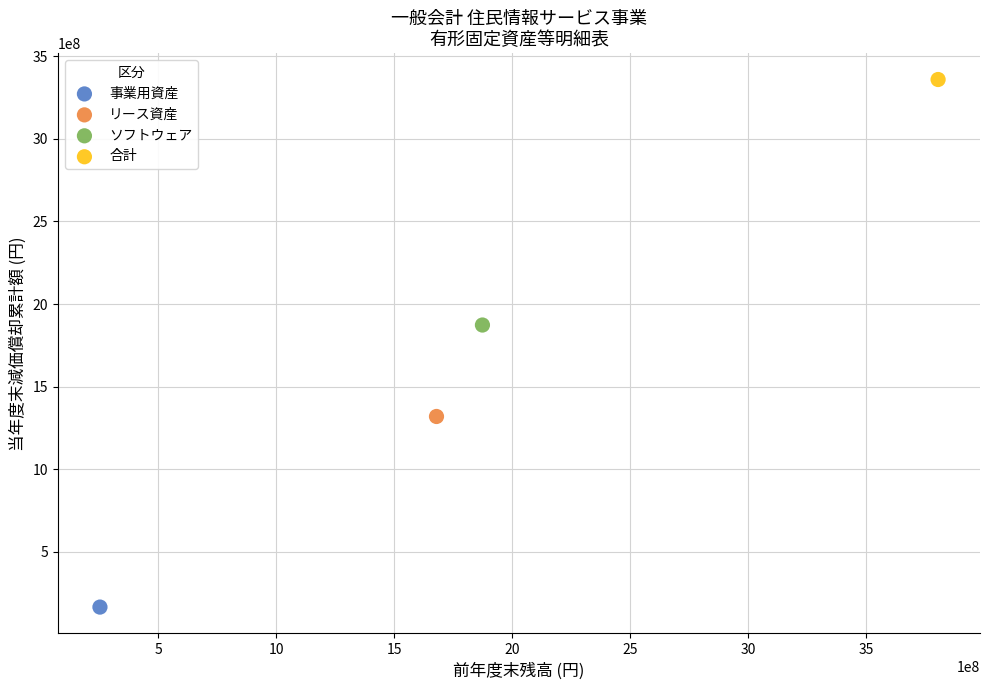

What are all the series names shown in the legend?

事業用資産, リース資産, ソフトウェア, 合計